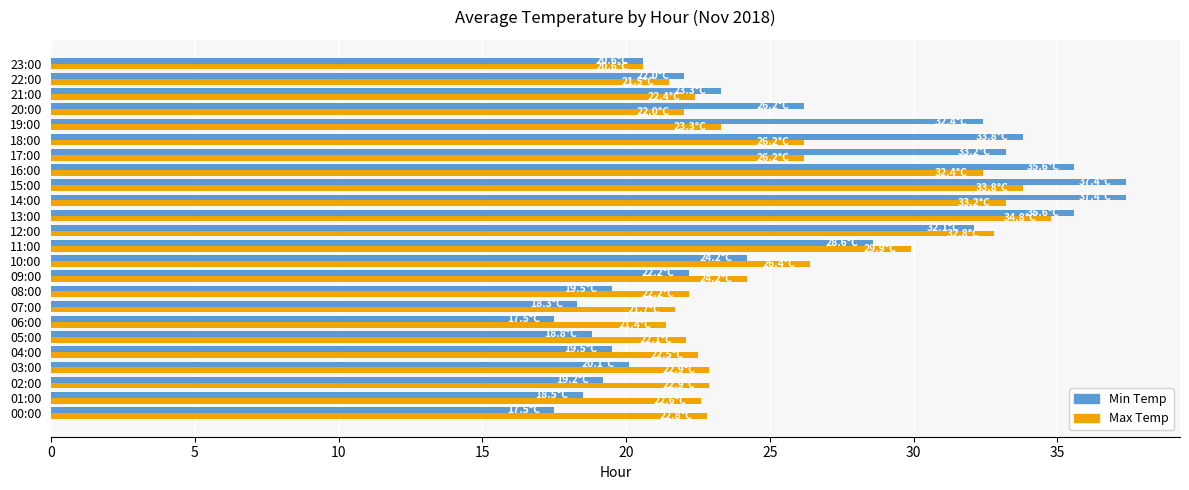

What is the difference between the maximum and minimum values in the Min Temp series?

19.9